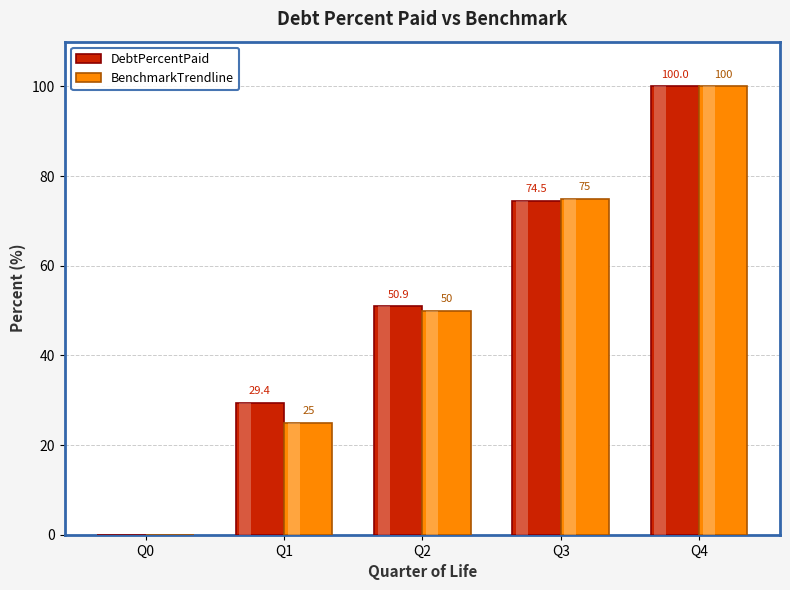

Is it true that DebtPercentPaid equals 32.9 at Q0?

False